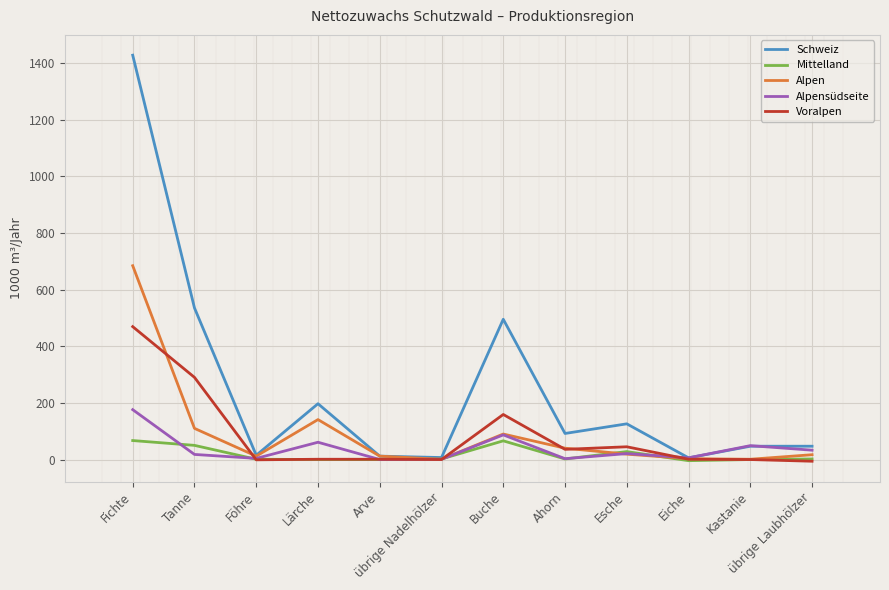

True or false: Mittelland has a value of 66 at Buche.

True